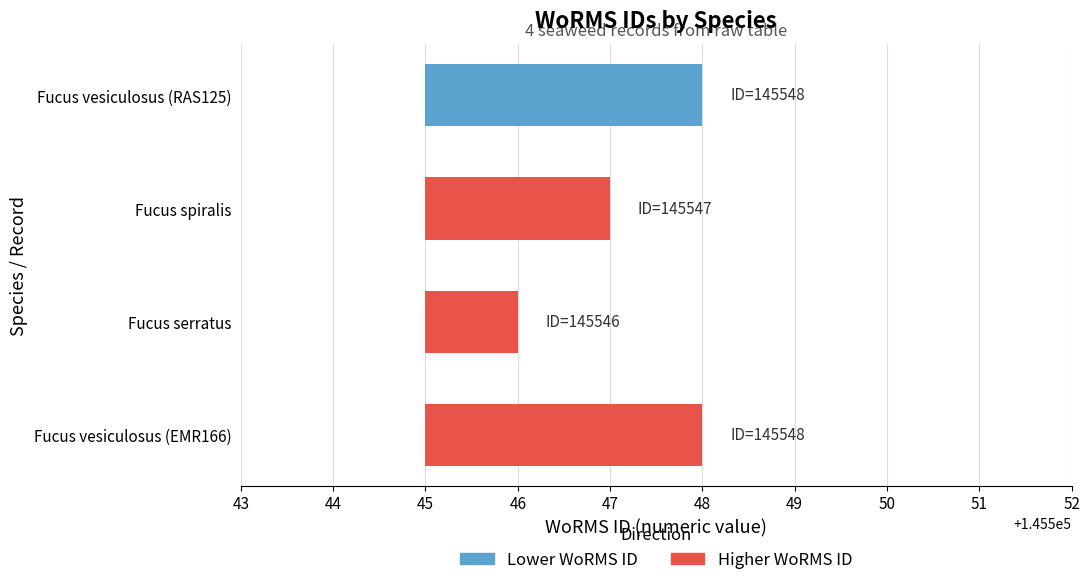

At which category does the chart reach its peak across all series?

Fucus vesiculosus (EMR166)